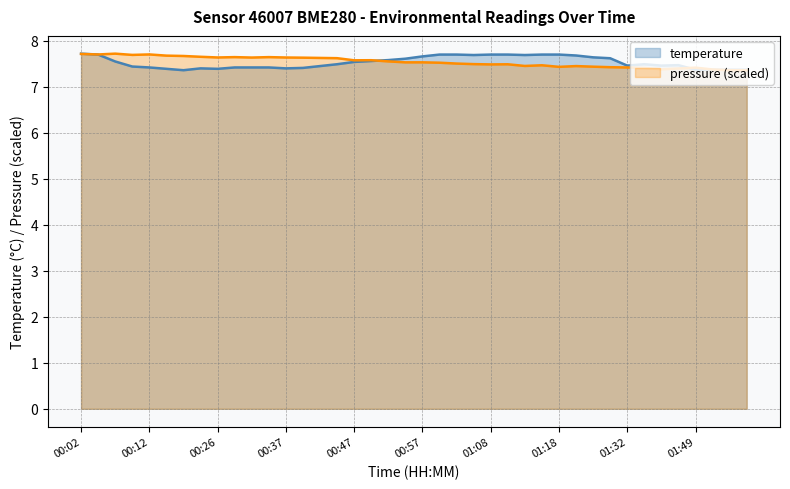

True or false: temperature and pressure_norm intersect in this chart.

True